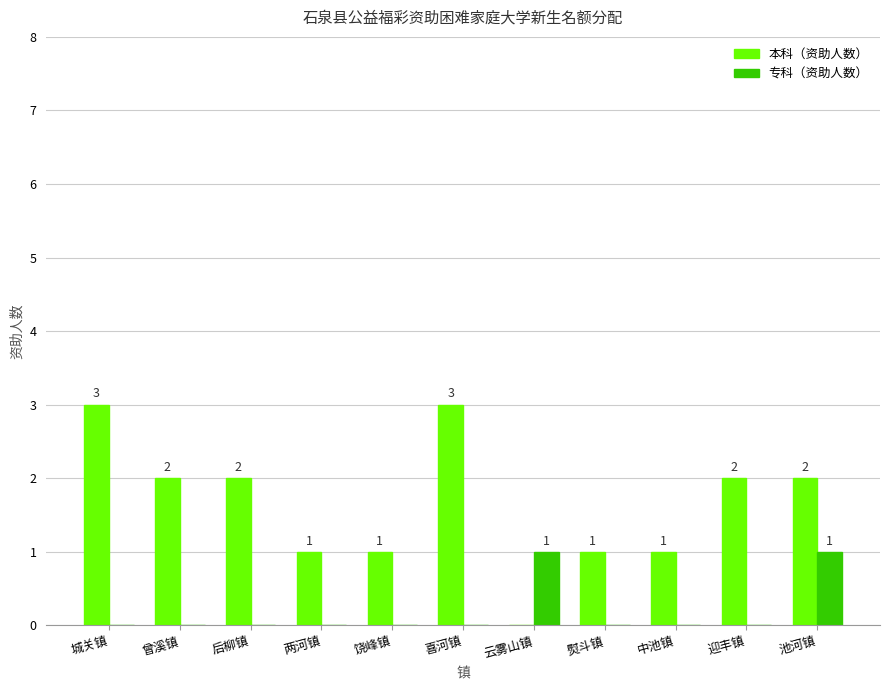

What is the highest value of the 本科（资助人数） series?

3